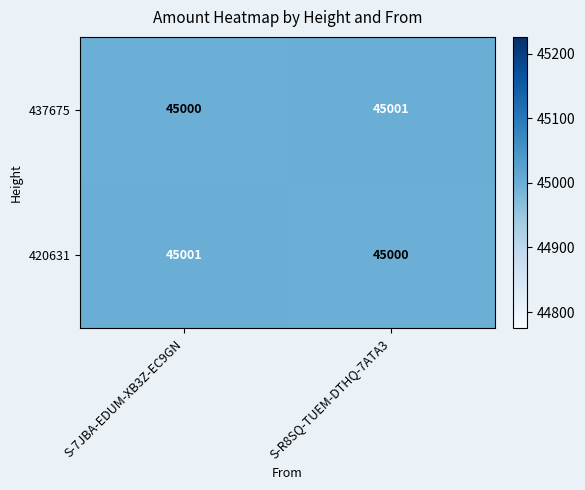

Reading right to left, transcribe all the data shown in this chart.

437675: 45001	45000
420631: 45000	45001